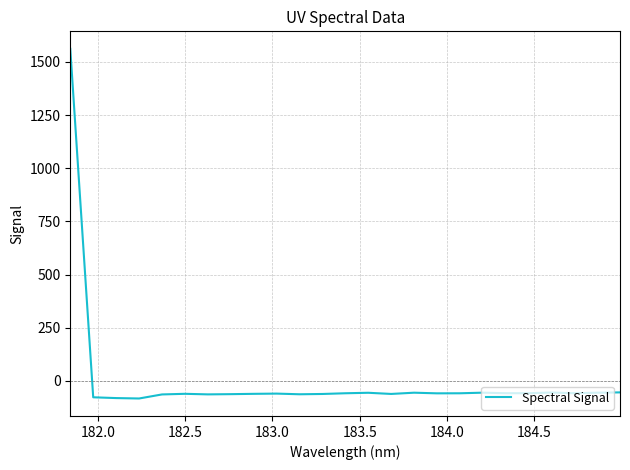

What is the smallest value displayed?

-82.9